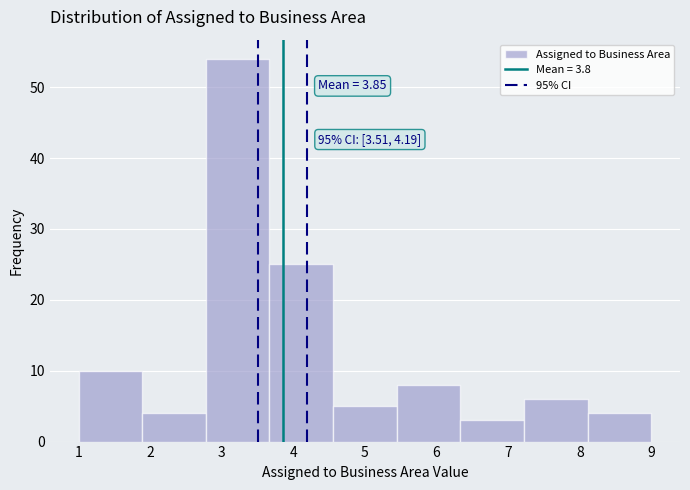

Which range on the x-axis has the tallest bar?

2.8 to 3.7